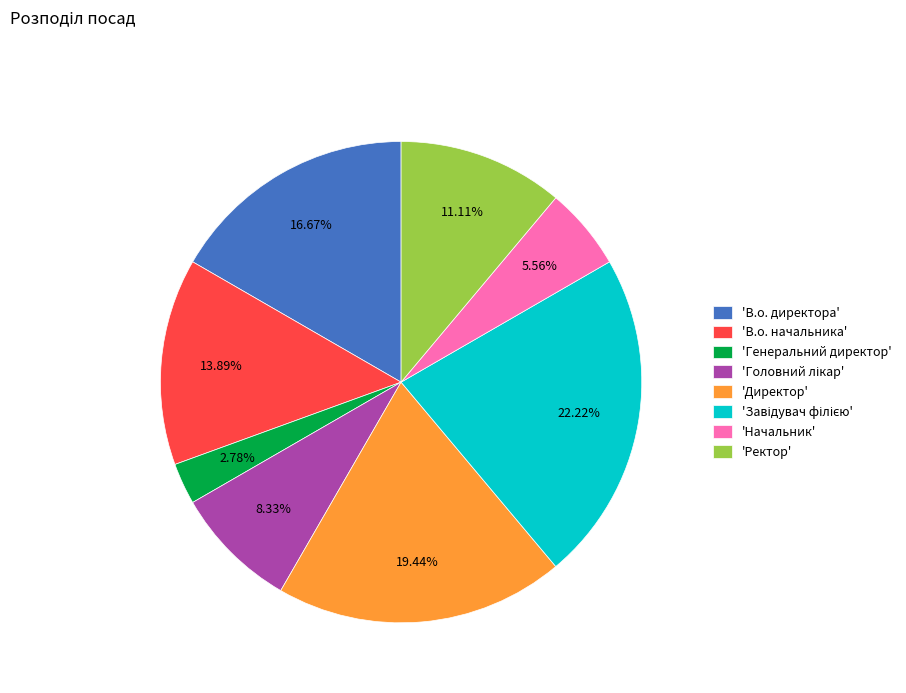

Is the sum of 'Генеральний директор' and 'Начальник' greater than half?

No